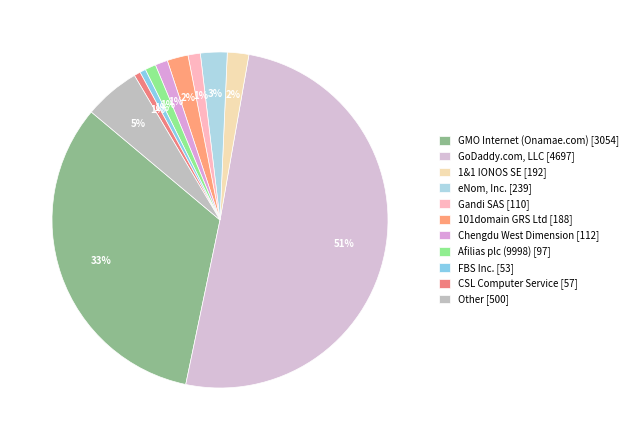

How many slices are in this pie chart?

11